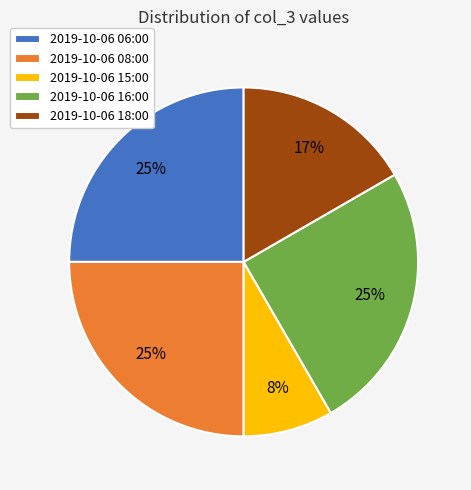

To the nearest percent, what is the average slice percentage?

20%